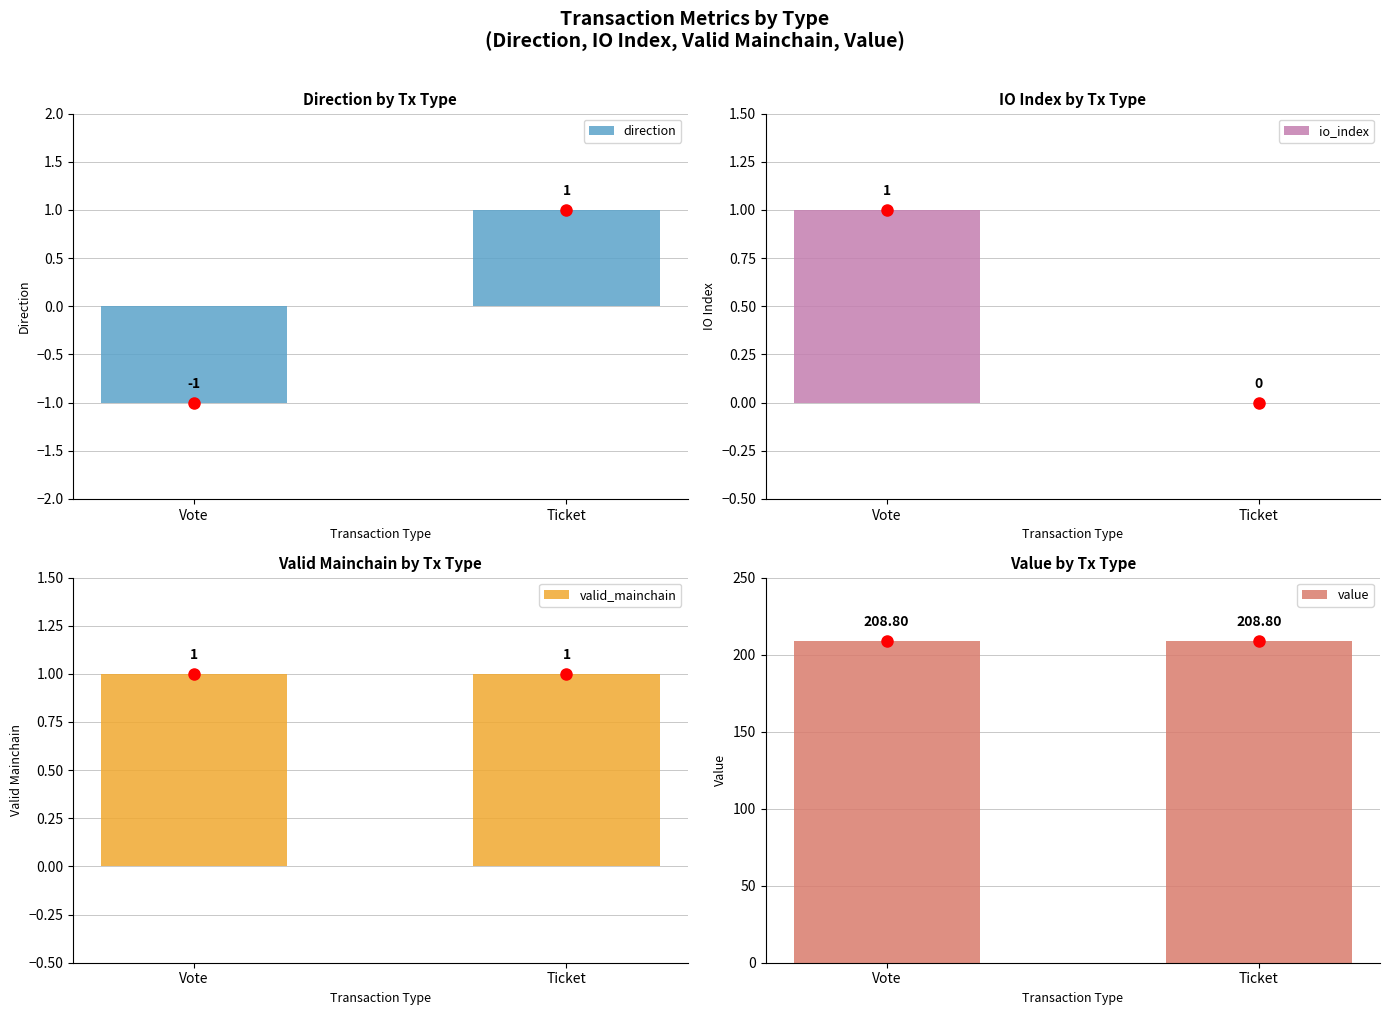

Reading right to left, extract all data points from this chart.

direction: 1.0	-1.0
io_index: 0.0	1.0
valid_mainchain: 1.0	1.0
value: 208.8	208.8